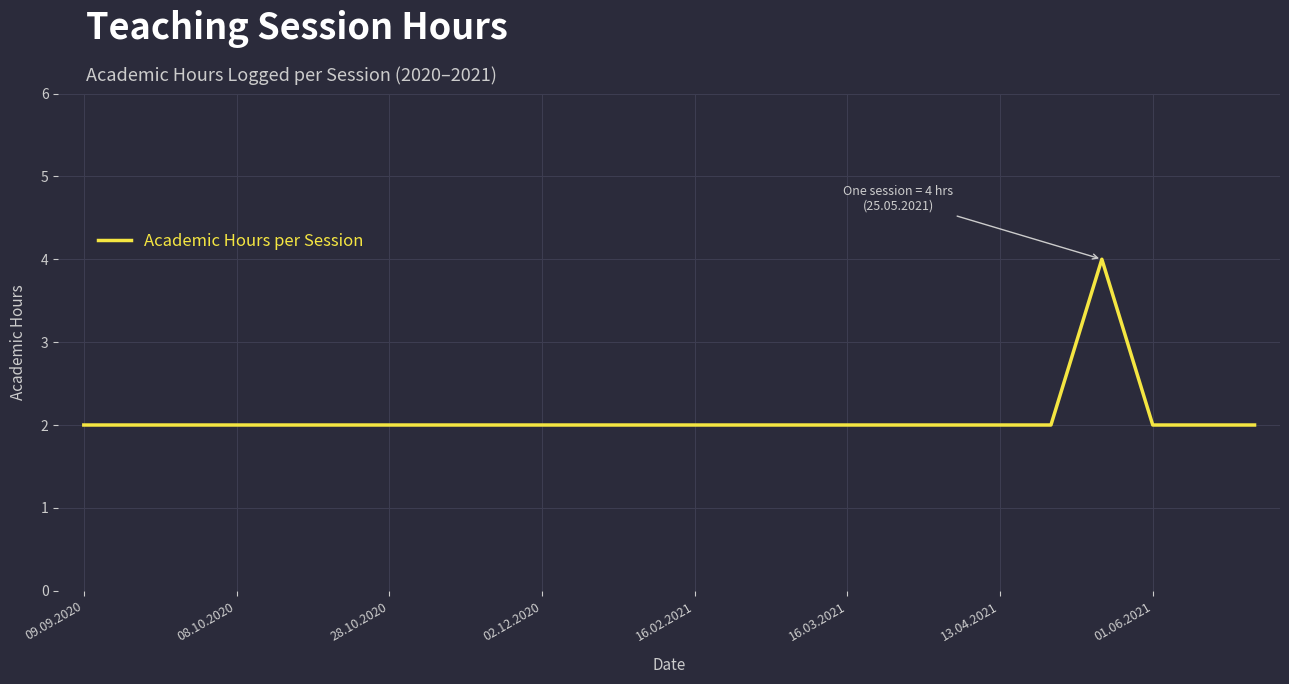

What is the minimum value shown in the chart?

2